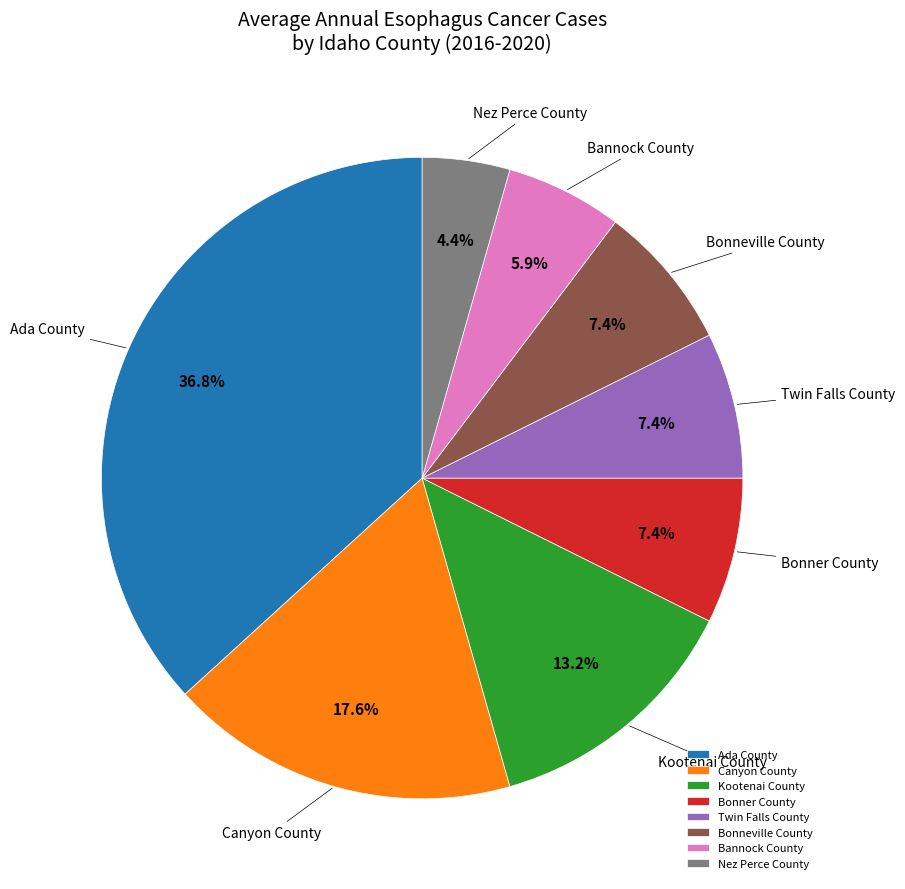

Approximately how many times larger is the value at Ada County compared to Bonneville County?

5.0